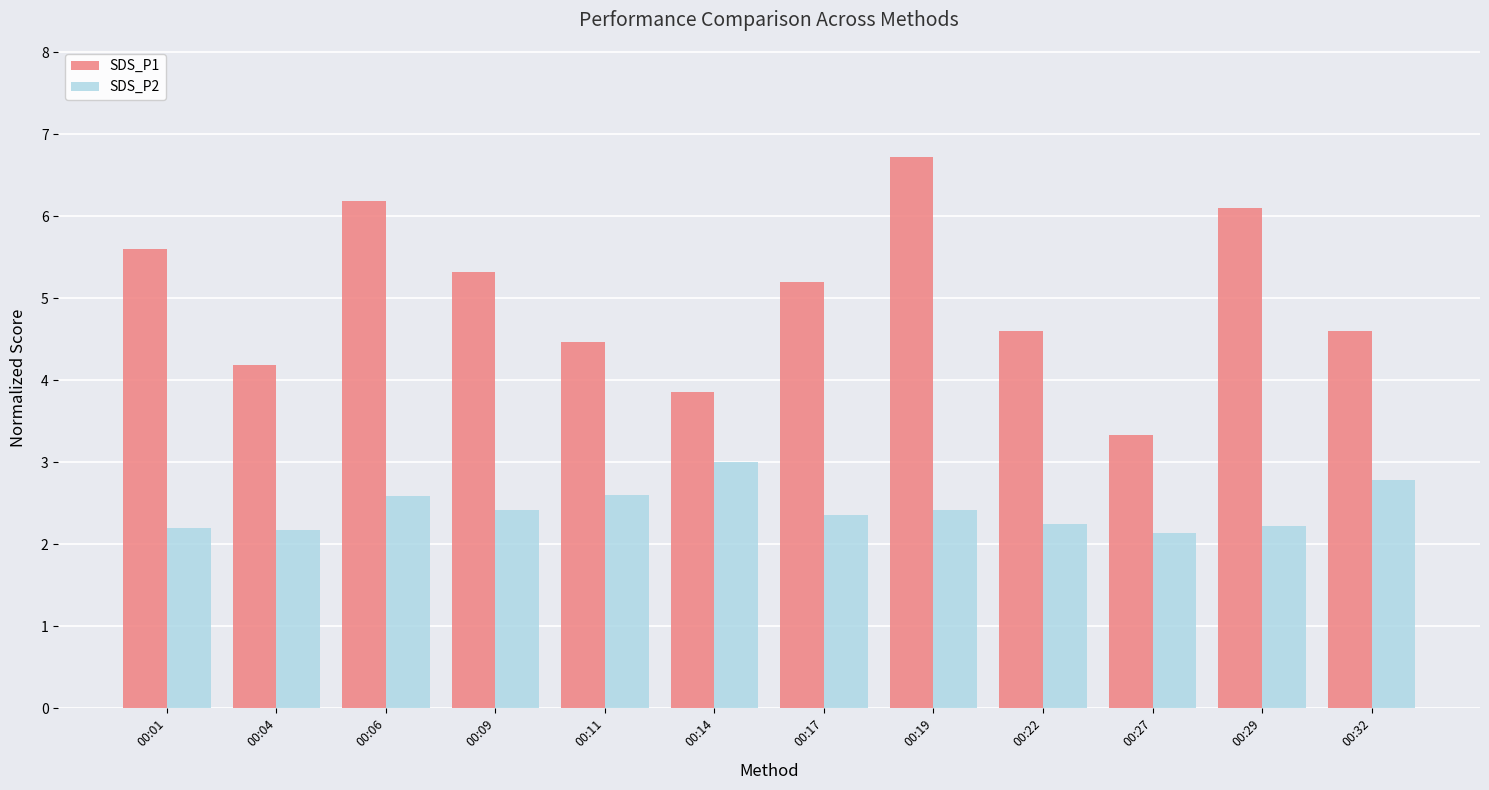

Read the SDS_P2 value at 00:06.

2.6